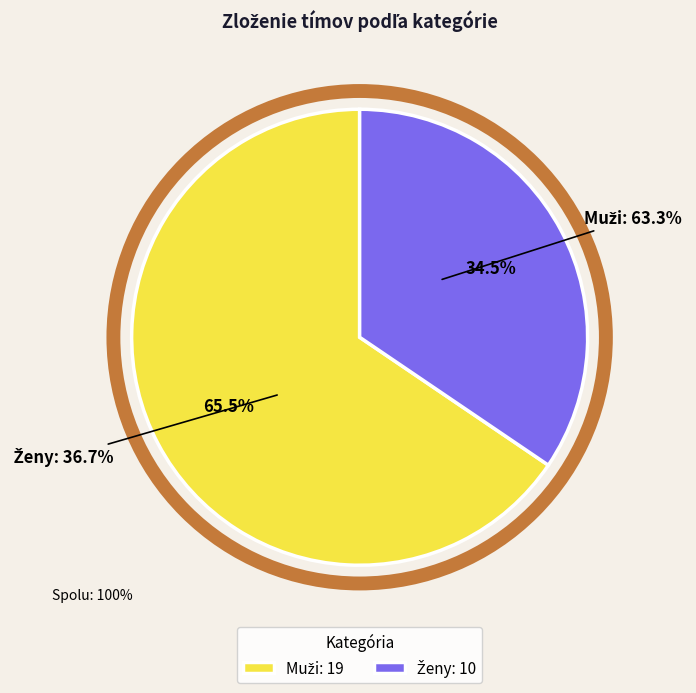

To the nearest percent, what is the difference between the Ženy and Muži slice percentages?

31%